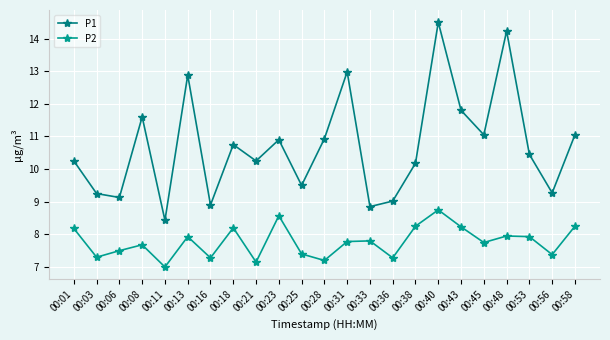

The P2 series shows 3.3 at 00:38. True or false?

False